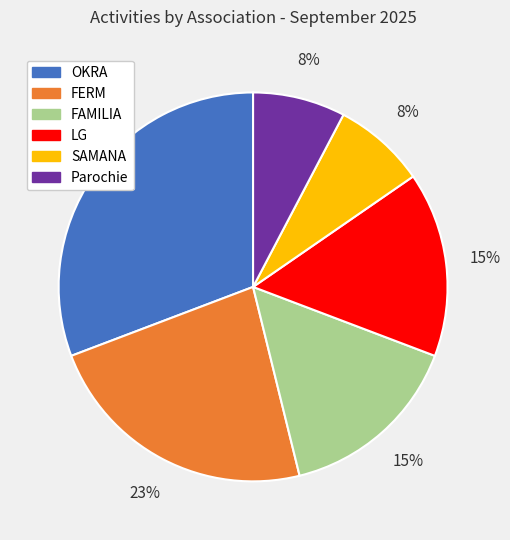

Does any single category account for the majority?

No